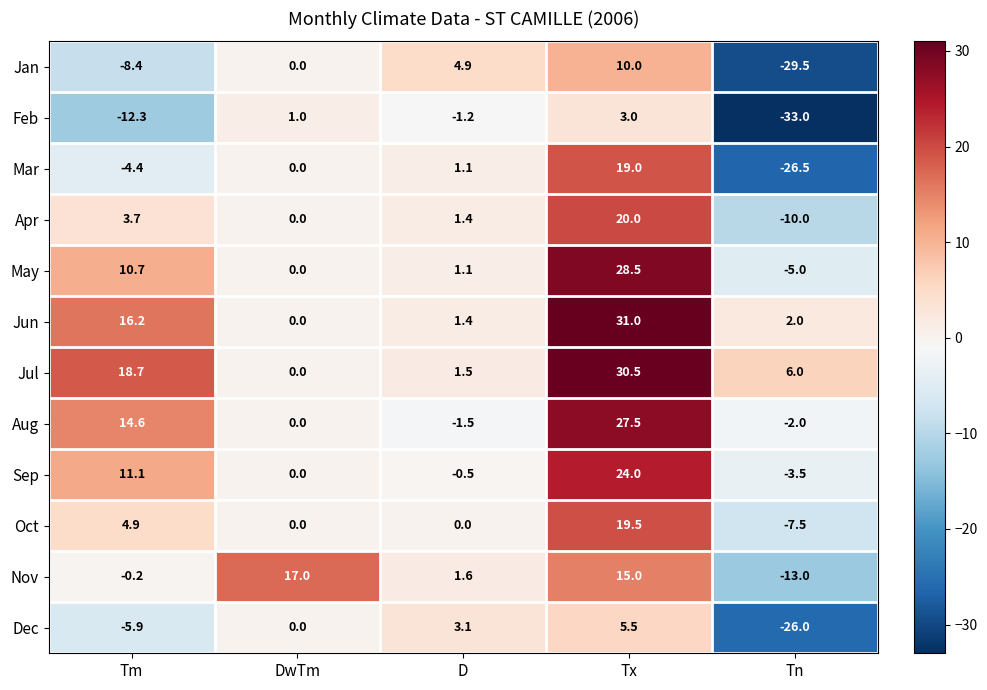

How many distinct data groups are displayed?

12